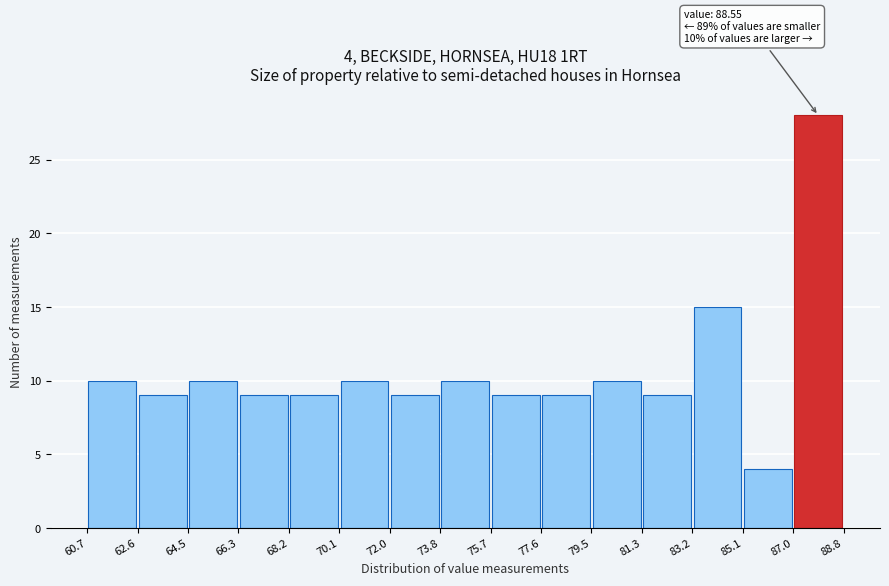

Which range on the x-axis has the tallest bar?

87.0 to 88.8